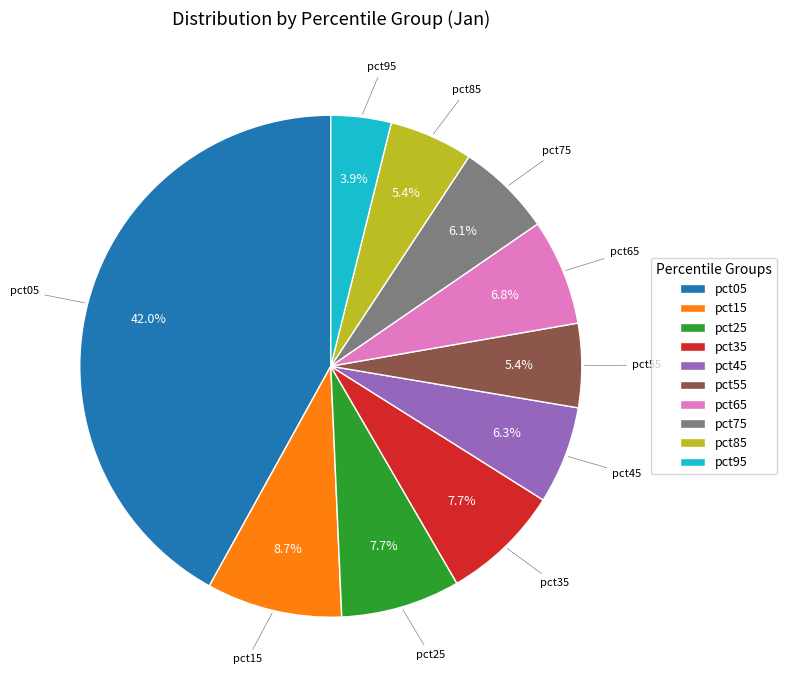

What portion of the pie excludes pct35?

92.3%